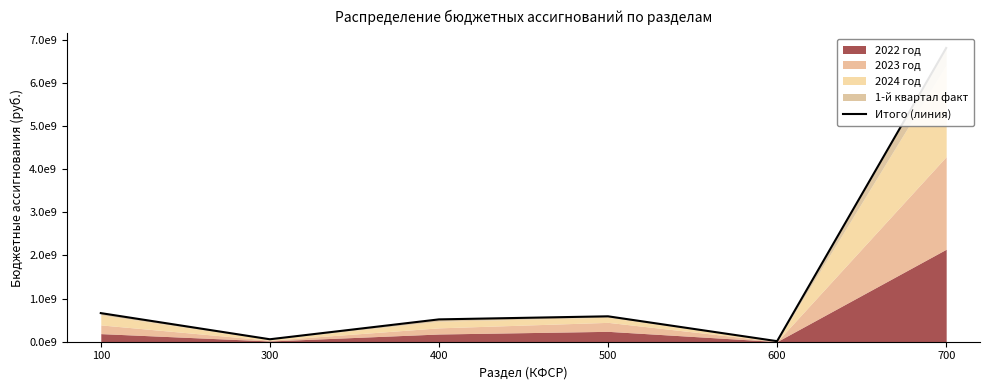

What is the difference between the maximum and minimum values?

6798479278.3